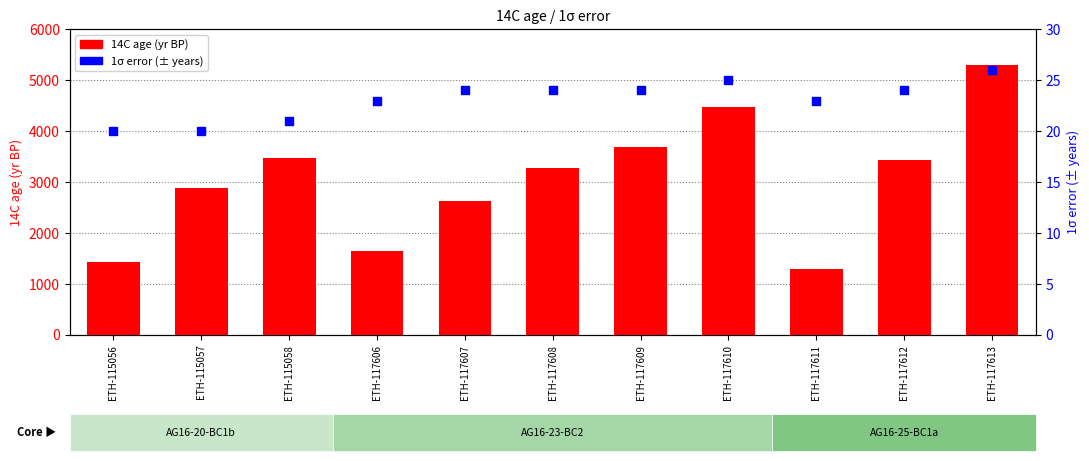

Is the value of 14C age at ETH-117609 greater than the value of 1σ error at ETH-115057?

Yes